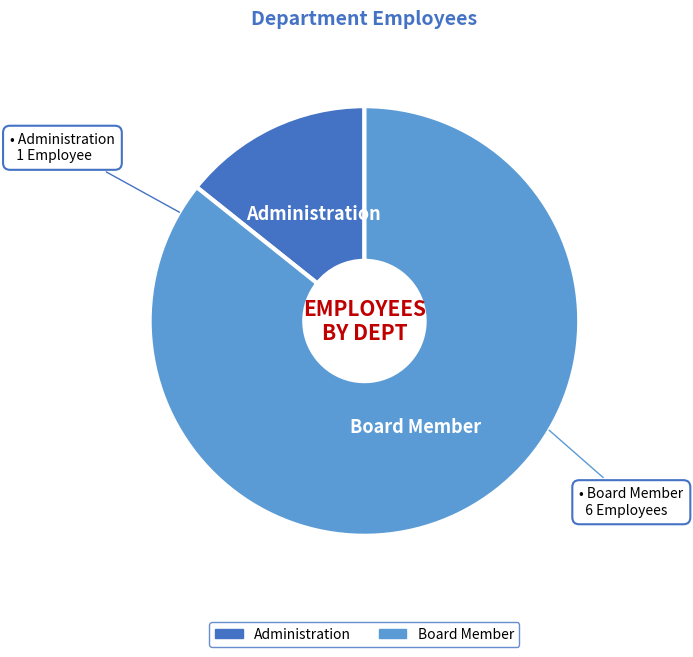

Is the sum of Board Member and Administration greater than half?

Yes